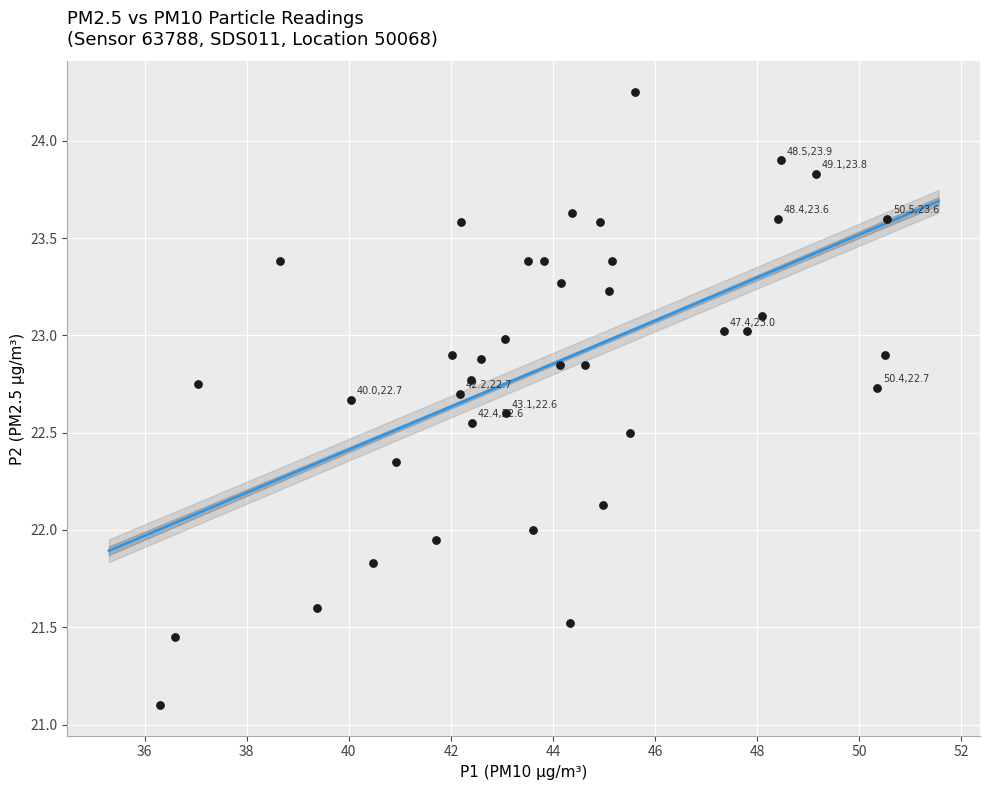

What is the range of X values (max minus min)?

14.2